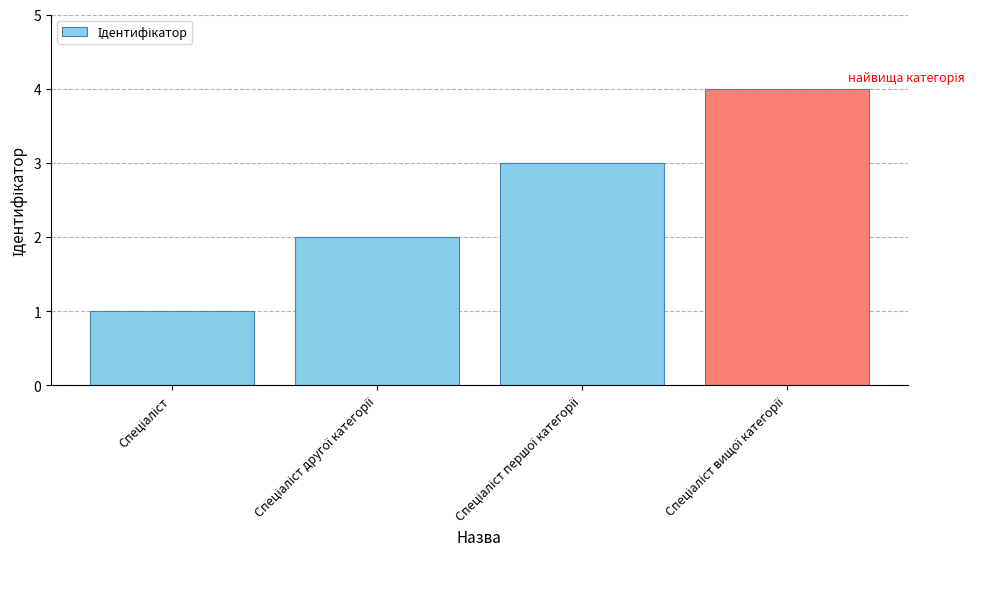

Does the chart contain any negative values?

No